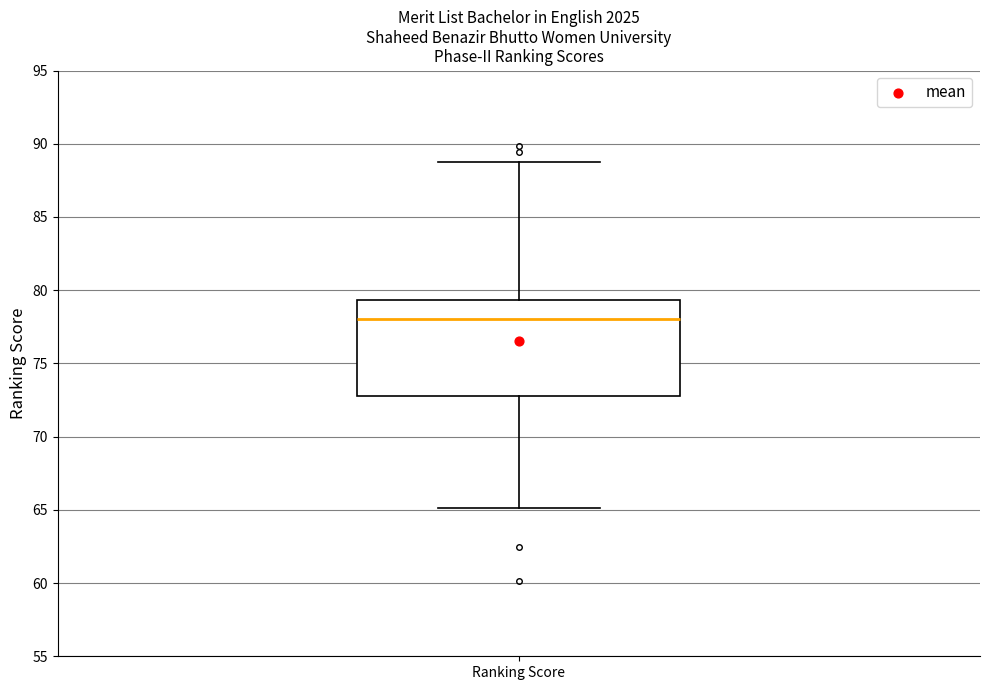

Transcribe this box plot: give where the median line is, the range the box spans, and where the two whiskers end, as read against the y-axis. The values are not printed on the chart, so give them approximately, as read against the axis.

median 78.0, box 73.0 to 79.5, whiskers 65.0 to 88.5